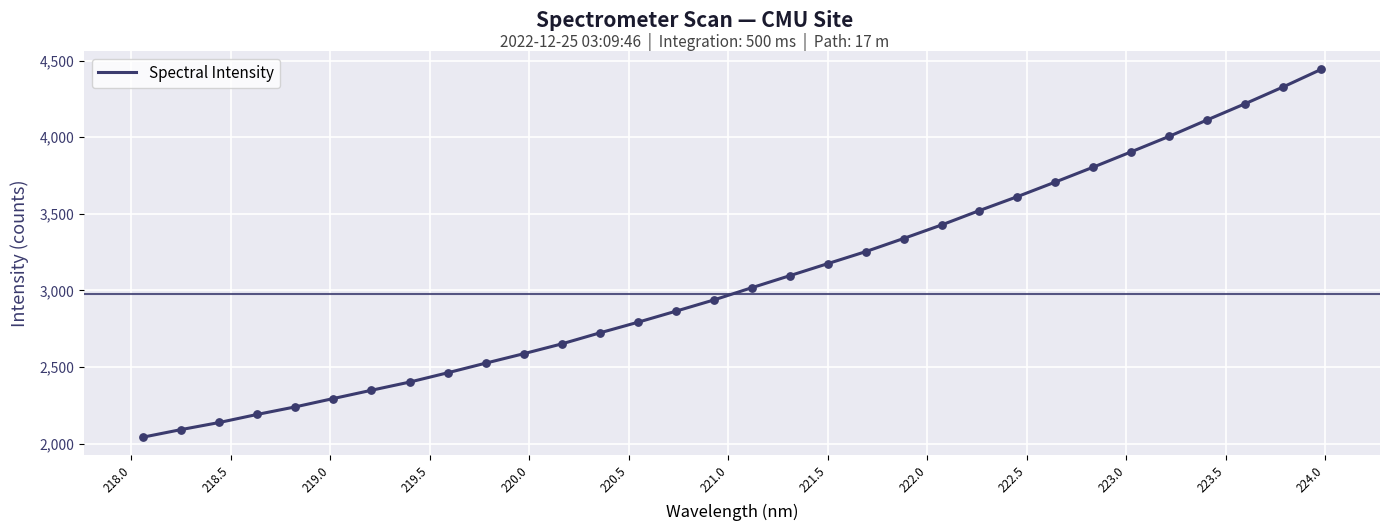

What is the difference between the maximum and minimum values?

2399.5